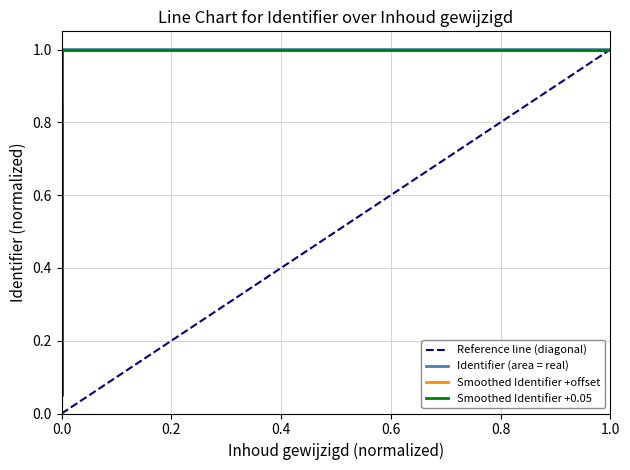

Approximately how many times larger is the value at 2016-11-25 11:16:10 compared to 2016-11-25 11:17:33?

1.0